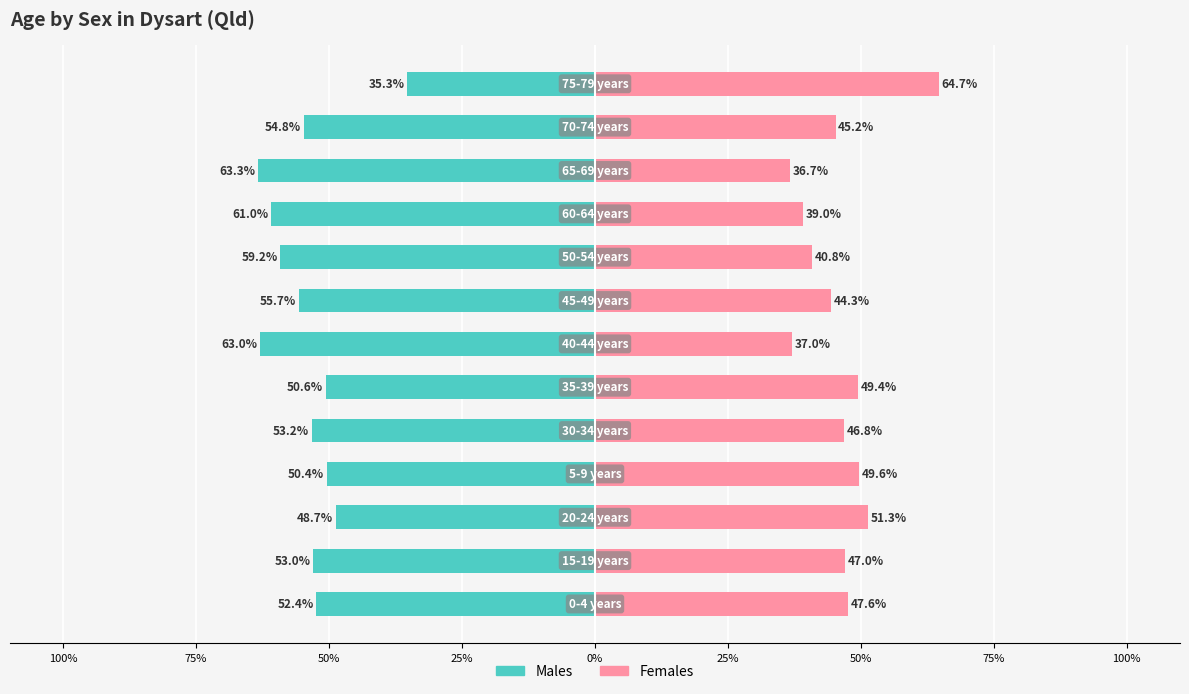

Is it true that Males equals -20.6 at 25%?

False